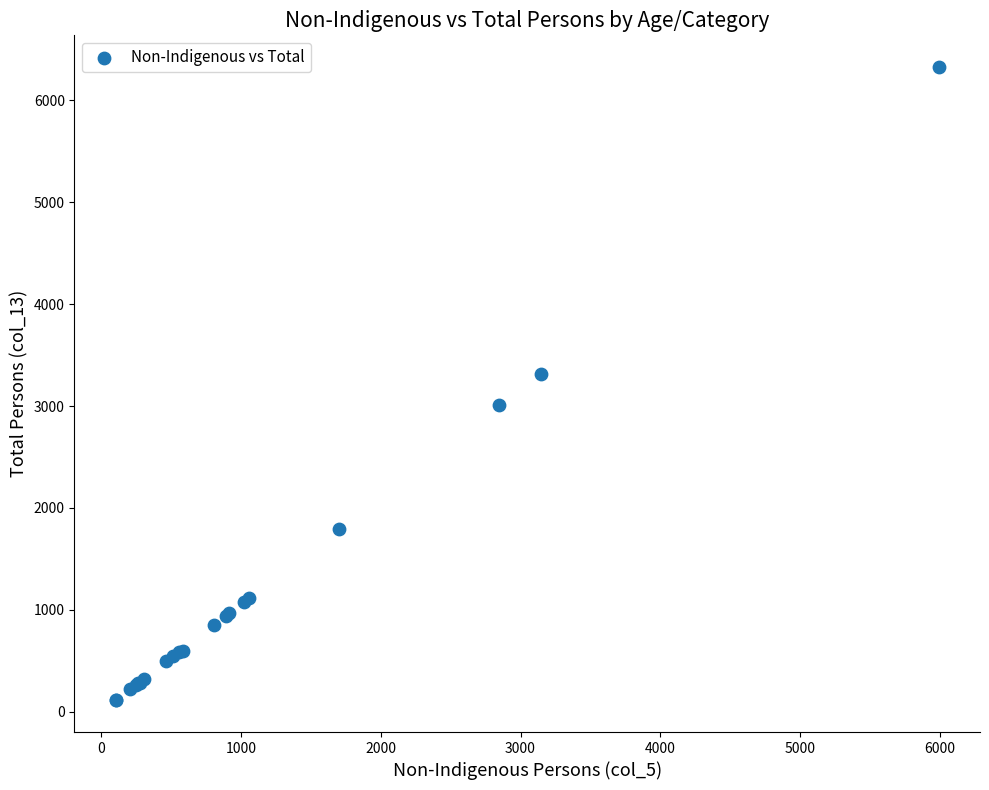

What Y value in the scatter plot is closest to 3220?

3313